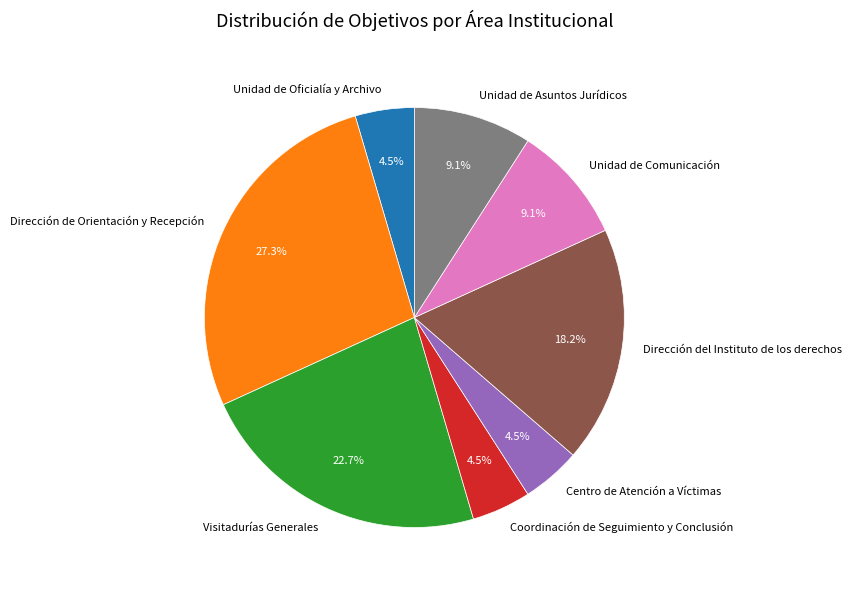

To the nearest percent, what is the difference between the largest and smallest slice percentages?

23%